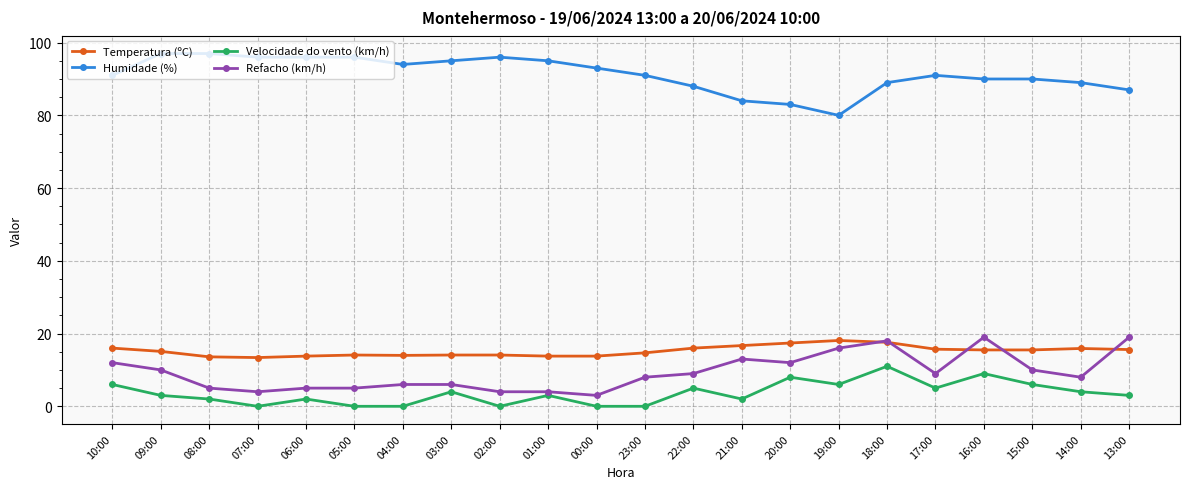

What is the spread (max minus min) of values at 22:00?

83.0